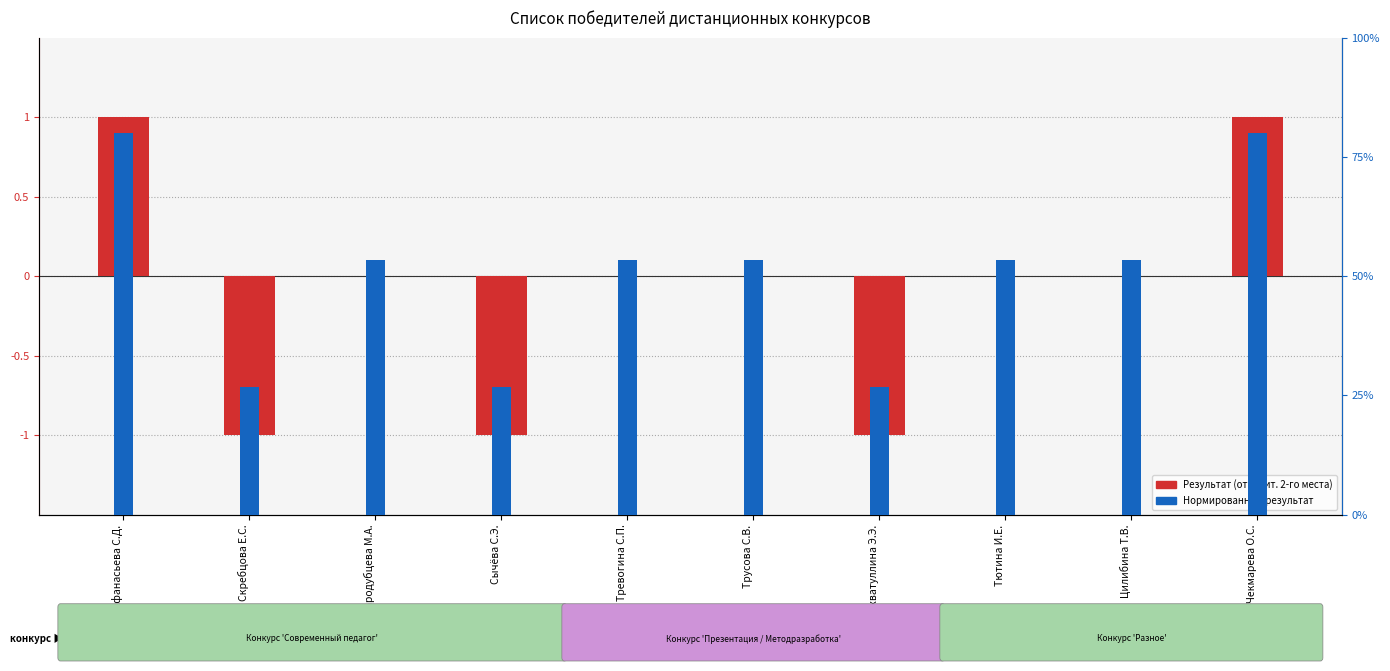

Count the Результат (относит. 2-го места) values in the range -1 to 0.

8